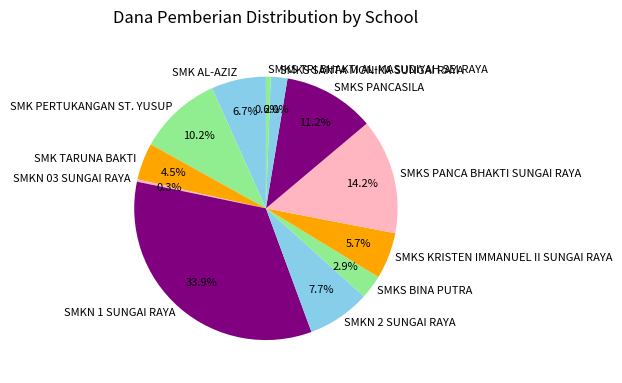

Do SMKS BINA PUTRA and SMK AL-AZIZ together represent more than half of the pie?

No